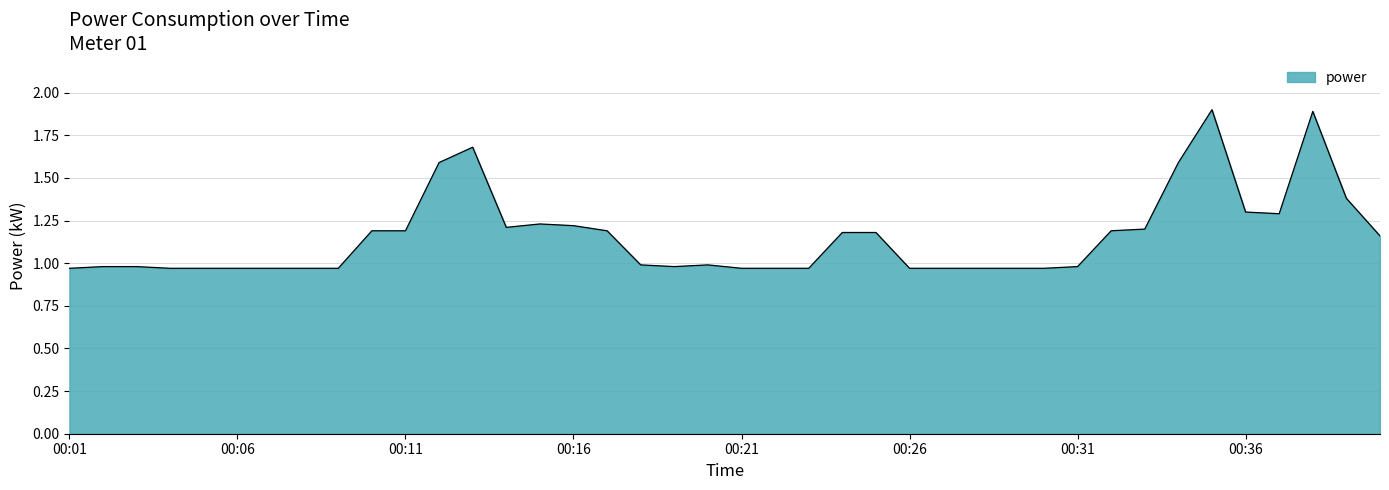

What is the maximum value shown in the chart?

1.9